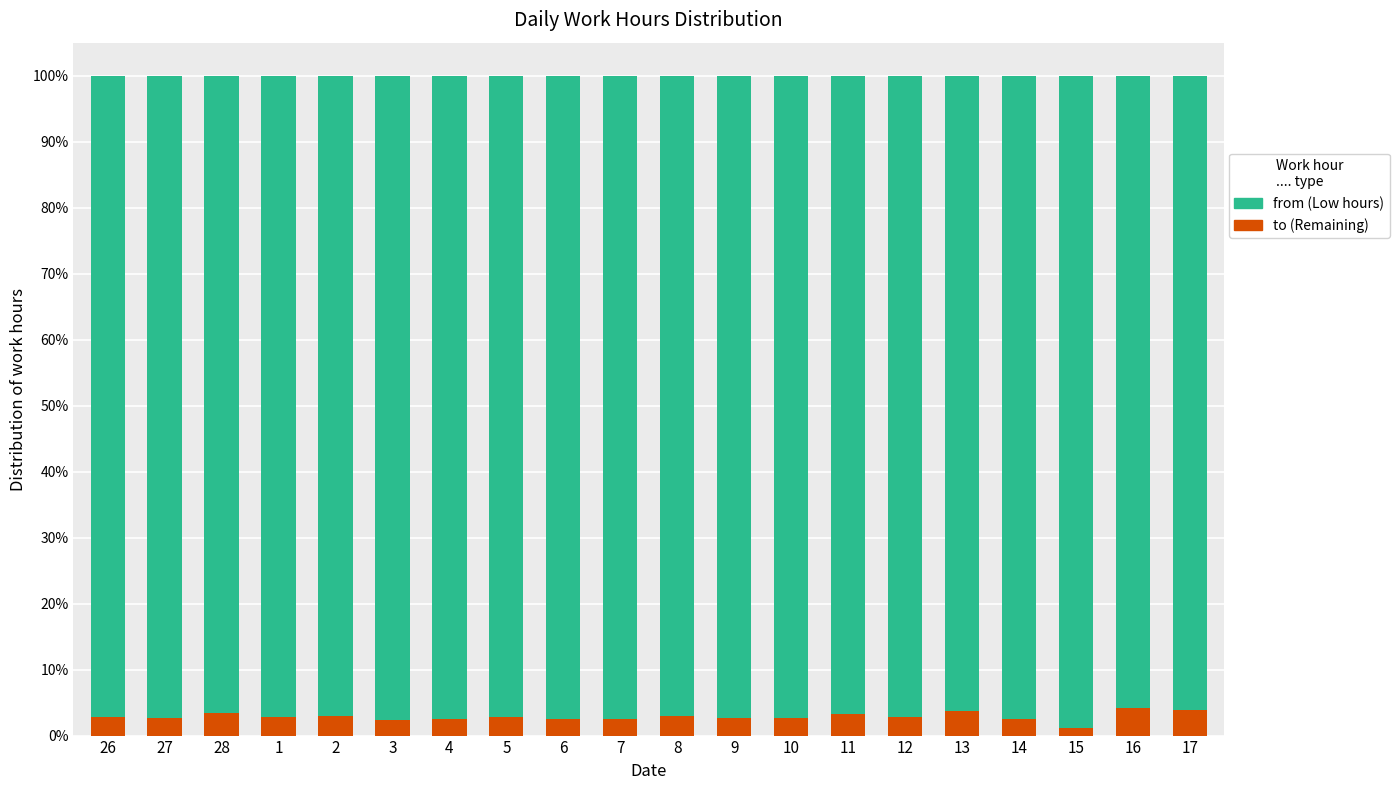

Are the bars horizontal?

No